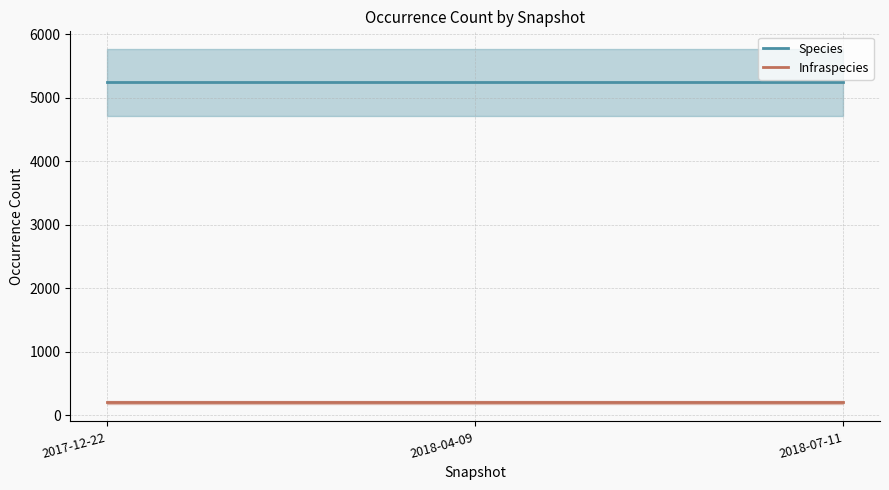

Does the chart display data point markers on the line(s)?

No